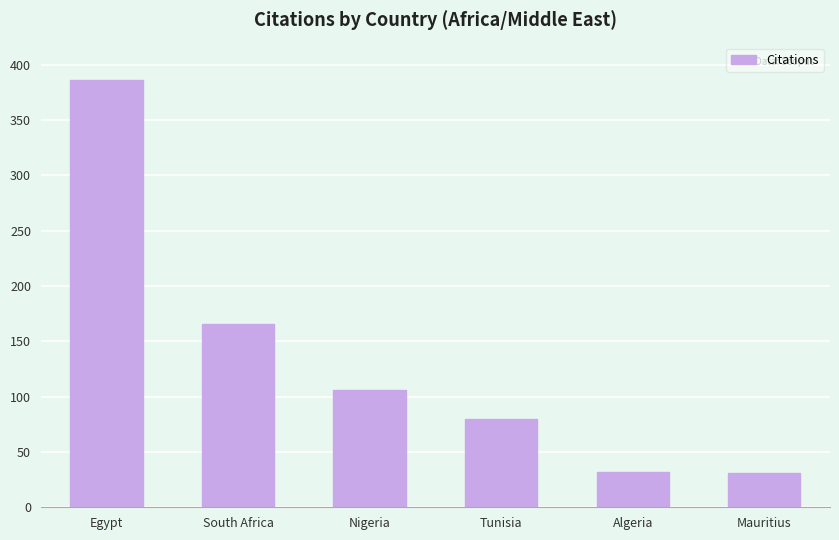

What is the minimum value shown in the chart?

31